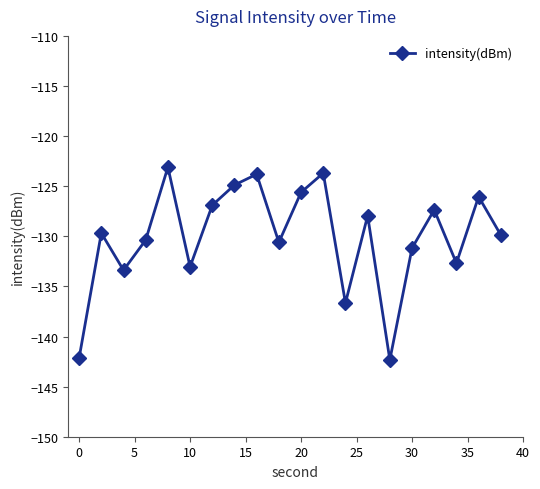

What is the difference between the second highest and second lowest values?

18.4